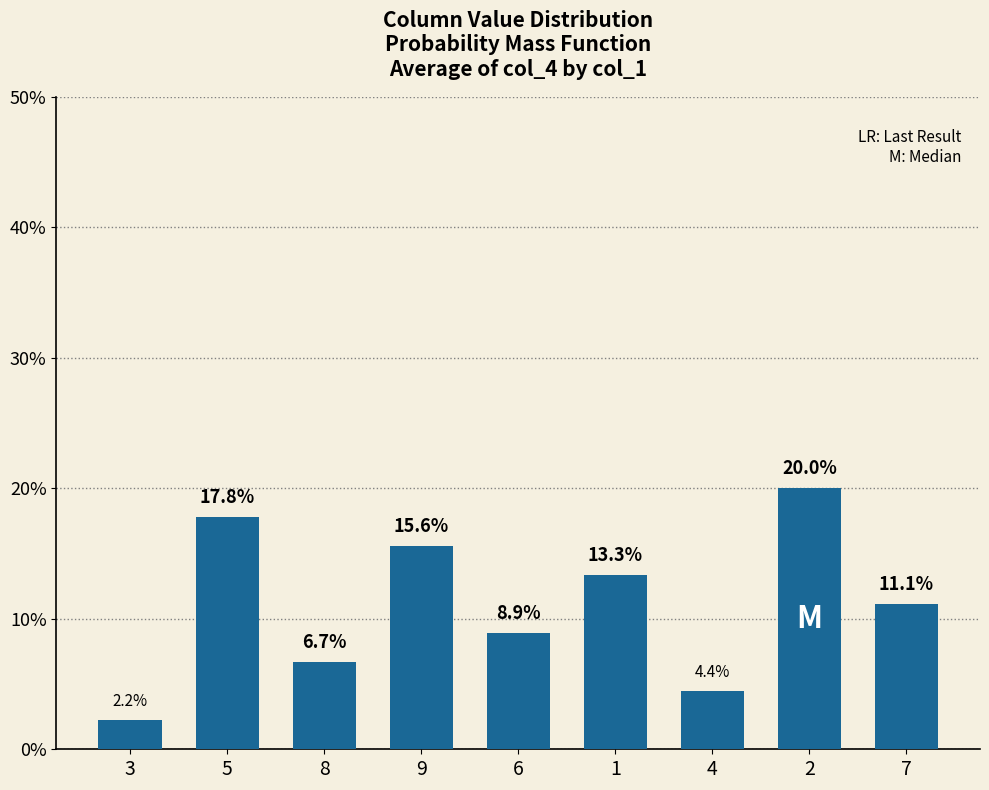

List the labels in order of value, largest first.

2, 5, 9, 1, 7, 6, 8, 4, 3